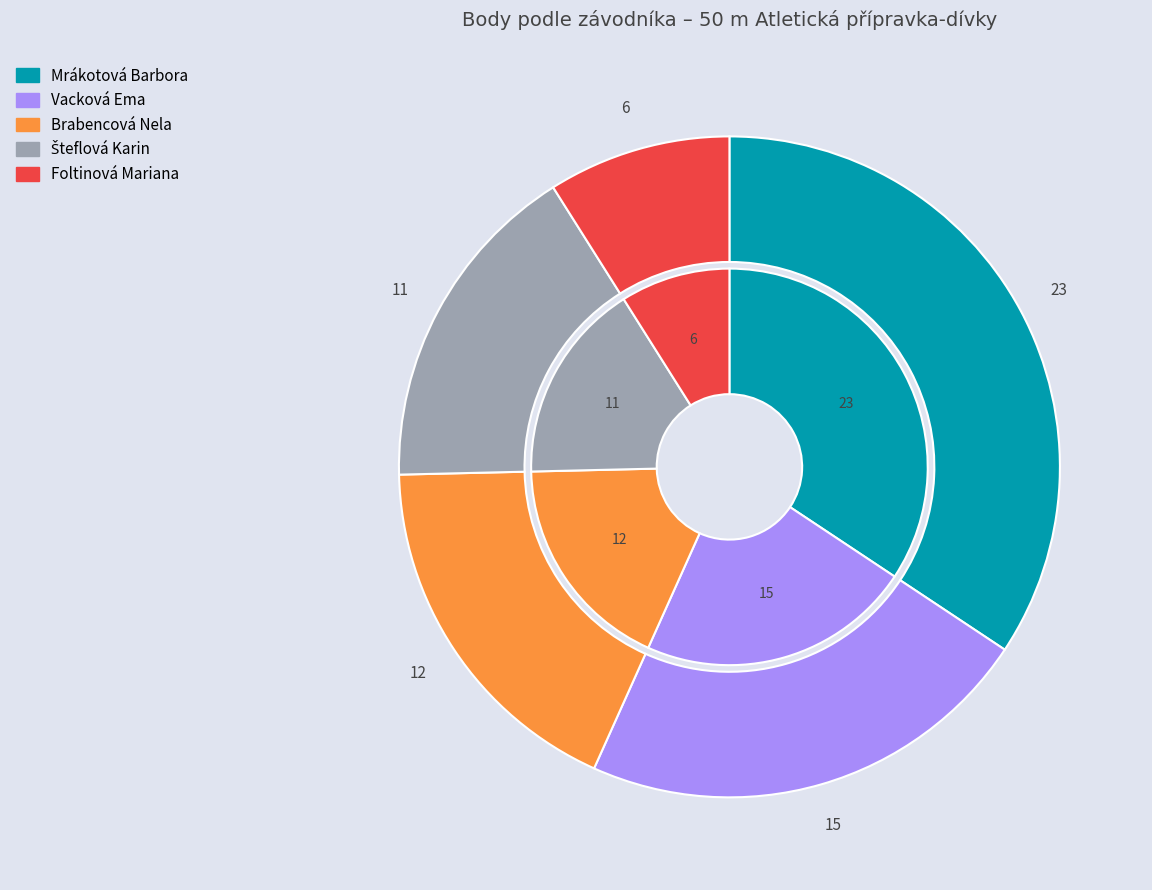

Between Brabencová Nela and Foltinová Mariana, which is larger?

Brabencová Nela